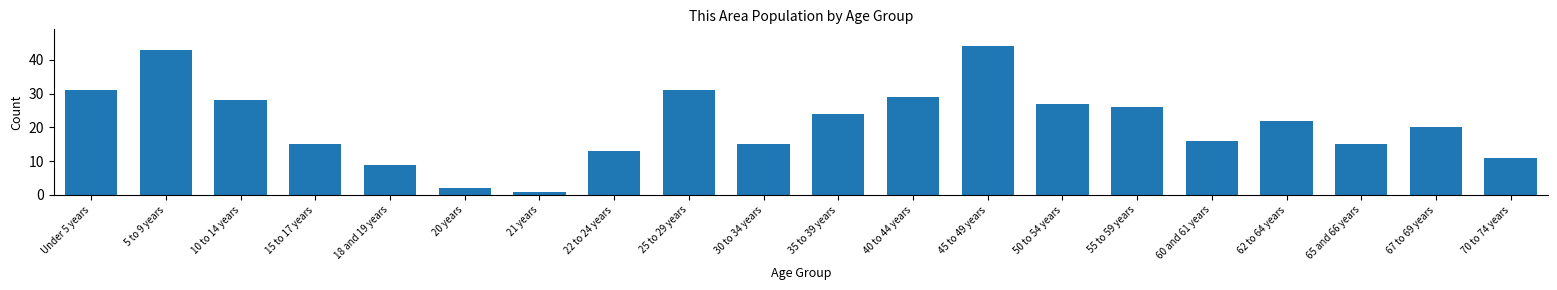

Reading left to right, list all the values displayed in this chart.

31	43	28	15	9	2	1	13	31	15	24	29	44	27	26	16	22	15	20	11